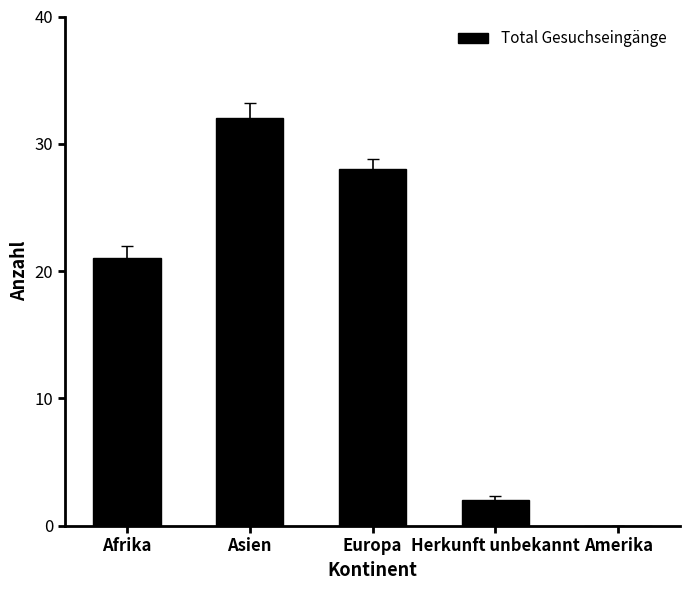

At which label is the value closest to 16?

Afrika